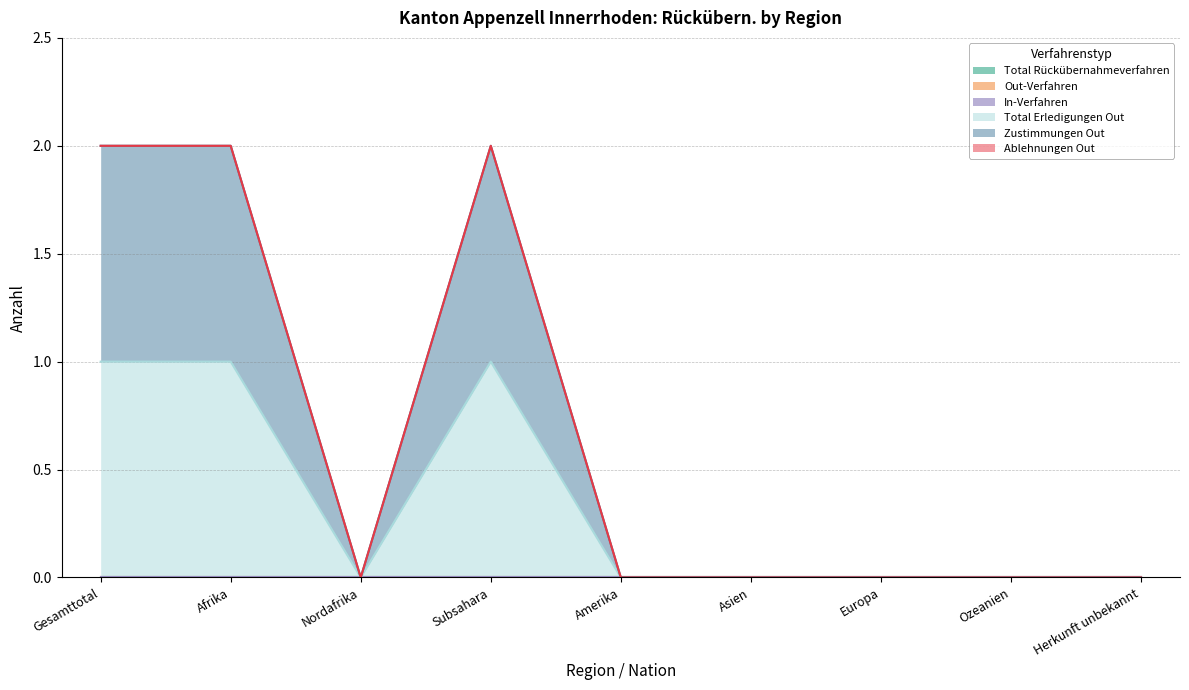

Which series has the widest spread of values?

Total Erledigungen Out